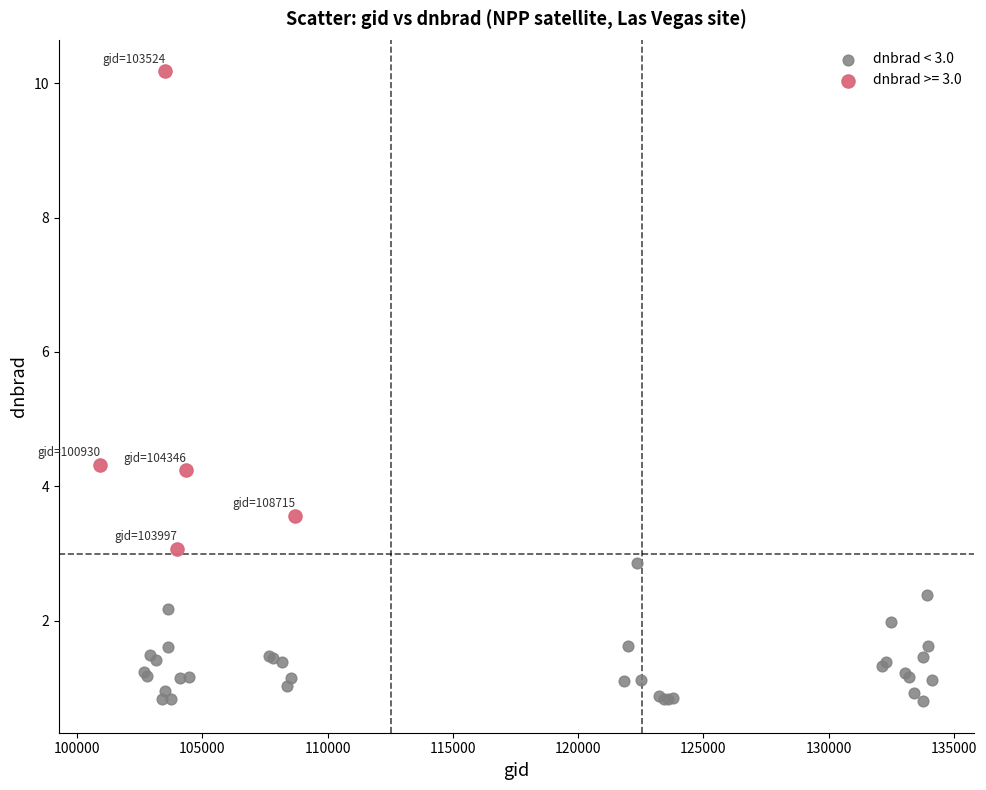

Which series has the widest spread of Y values?

dnbrad >= 3.0